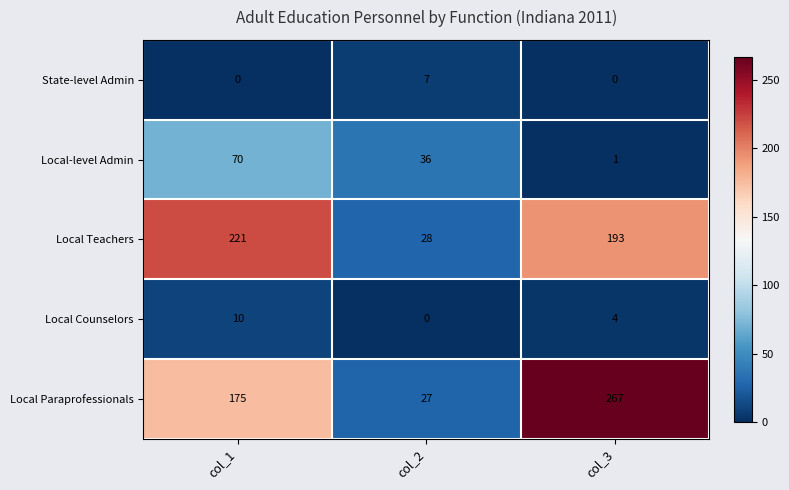

How many distinct data groups are displayed?

5